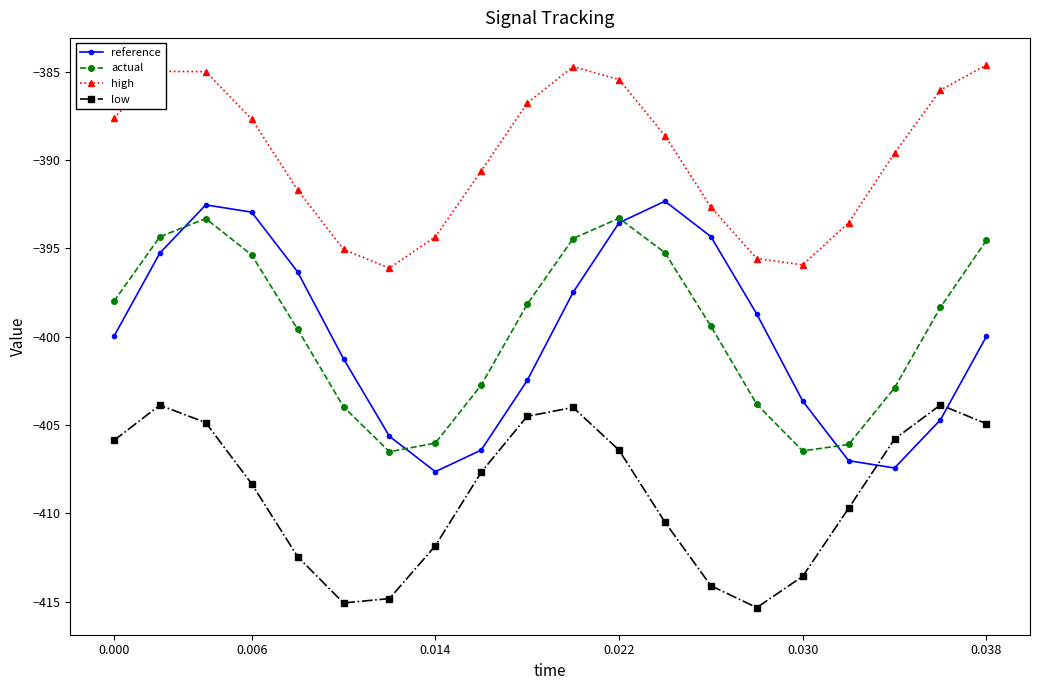

What is the average value of the low series?

-408.9